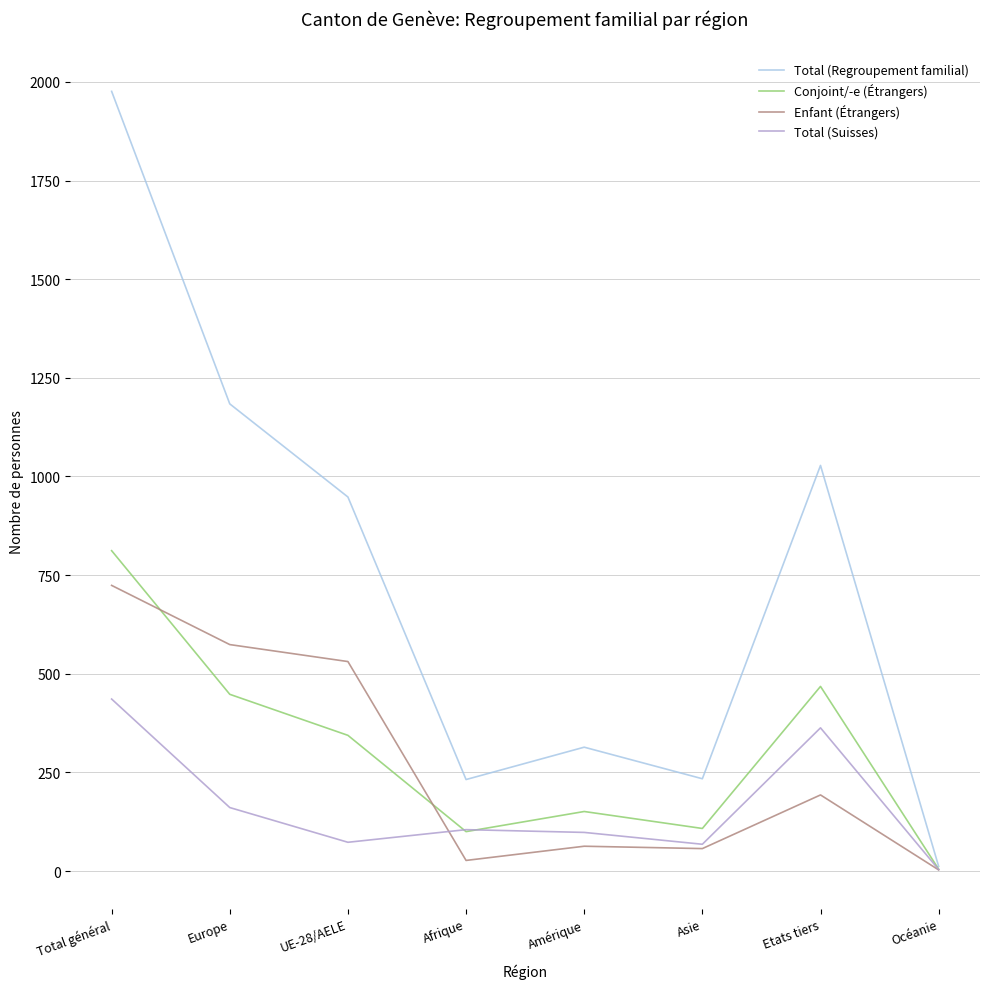

Which series has the largest total across all categories?

Total (Regroupement familial)